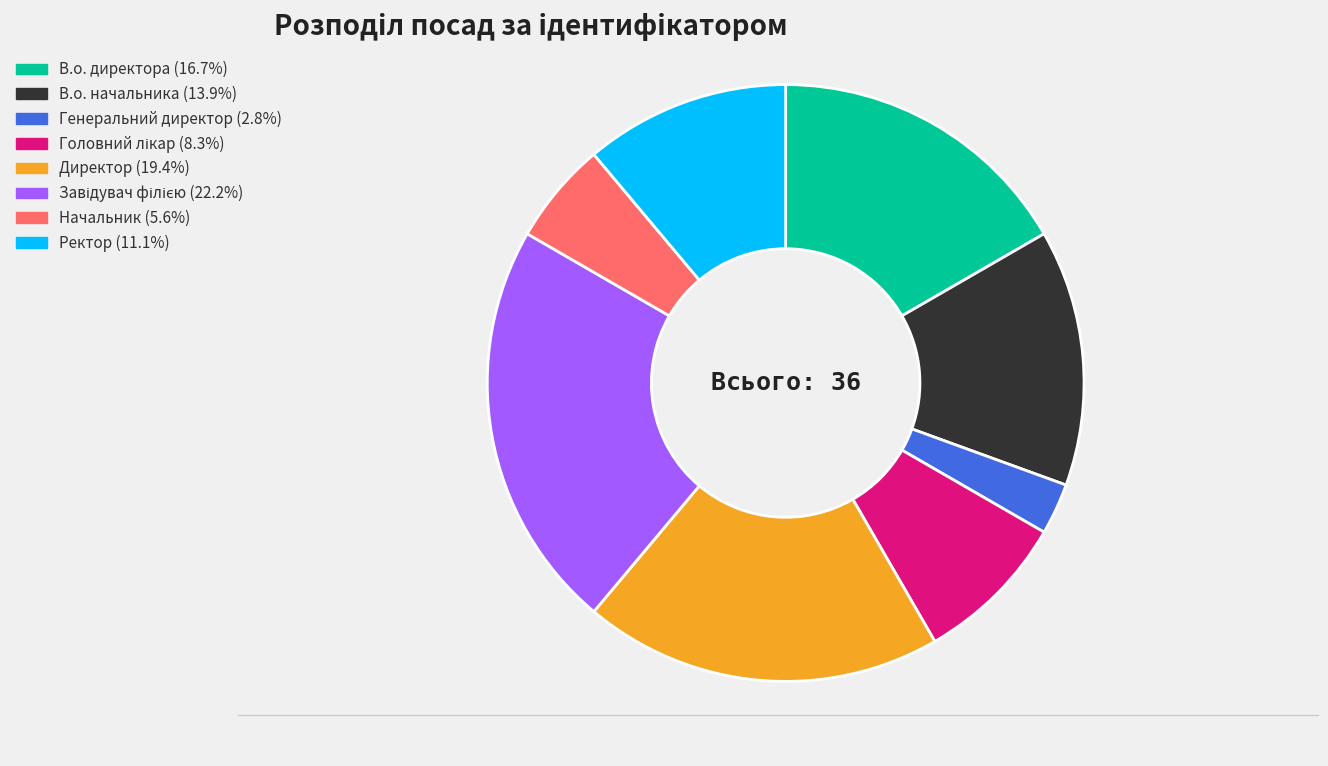

Which has a higher value, Директор or Начальник?

Директор